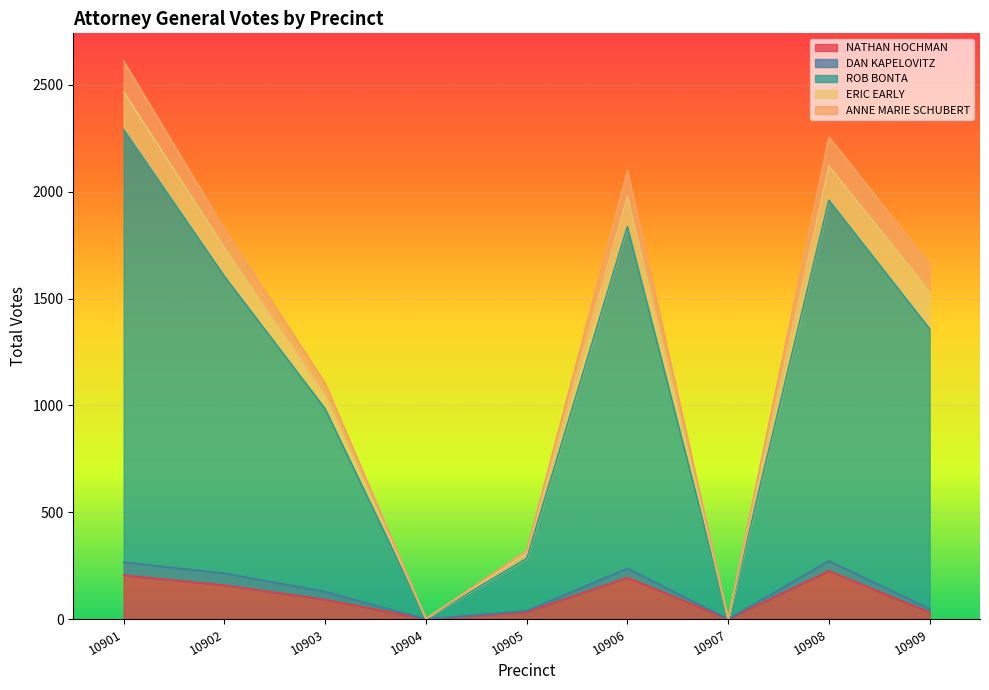

True or false: ROB BONTA and DAN KAPELOVITZ cross at least once.

False